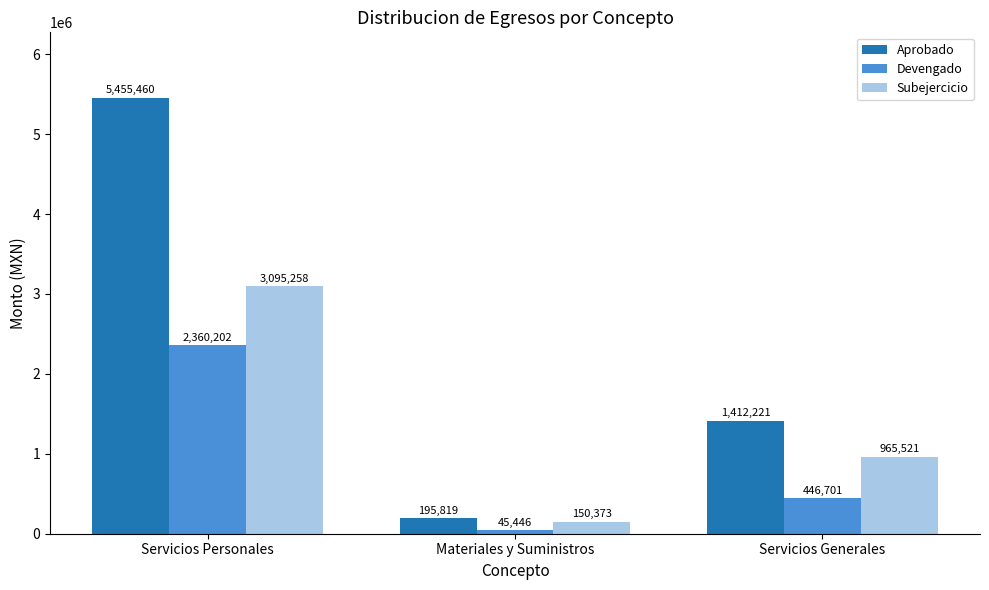

What is the sum of all Aprobado values?

7063500.0